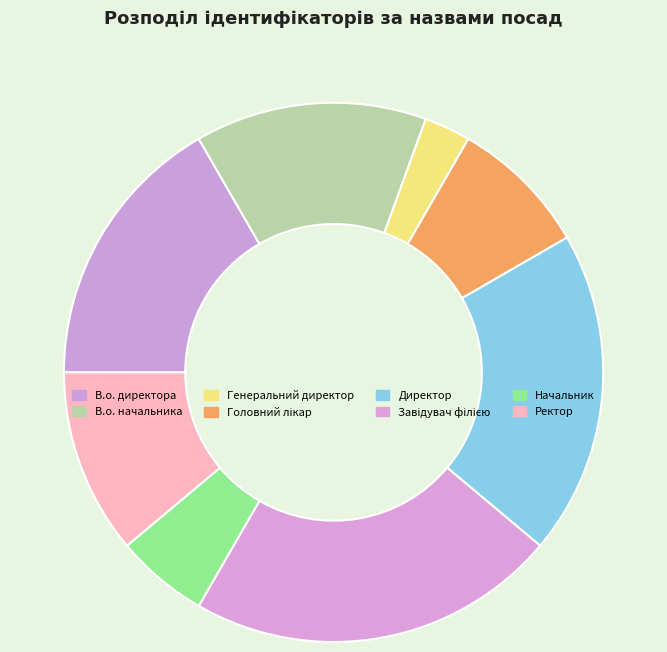

Which category has the smallest portion of the pie?

Генеральний директор